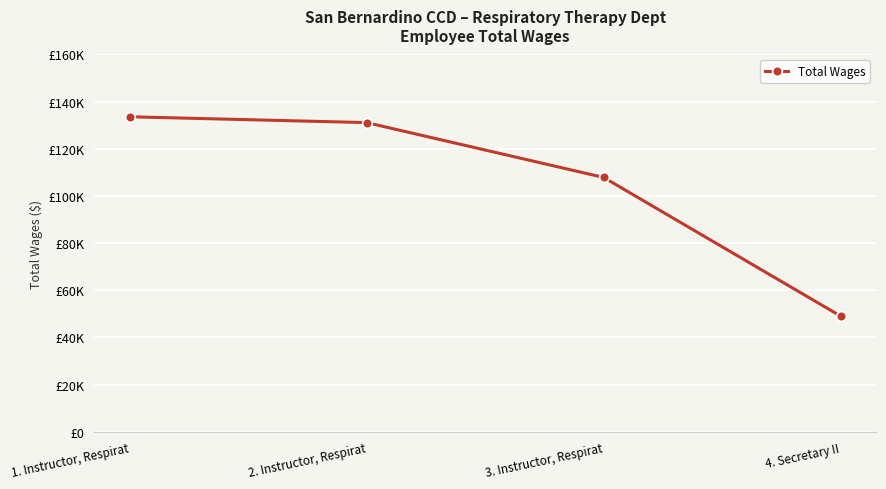

At which category does the chart reach its peak across all series?

1. Instructor, Respirat